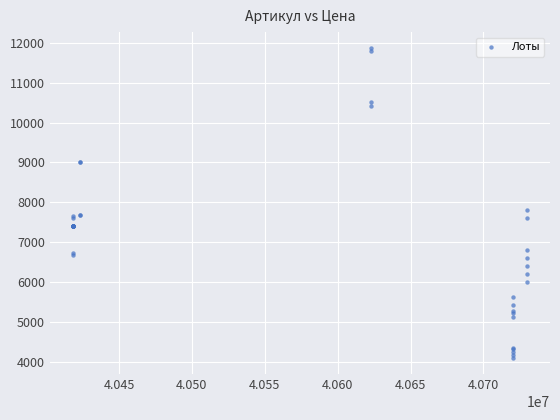

What Y value in the scatter plot is closest to 7980?

7800